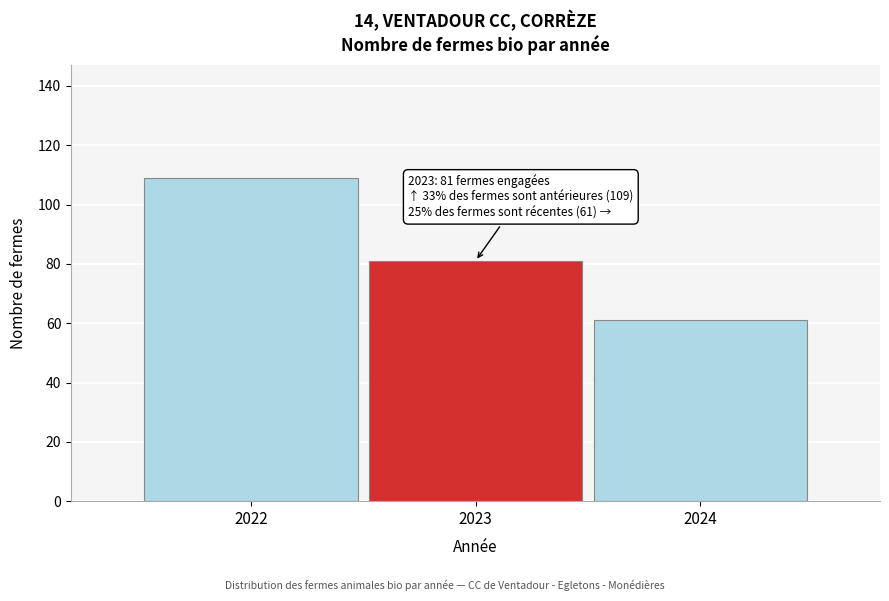

Reading left to right, list all the values displayed in this chart.

2022=109	2023=81	2024=61